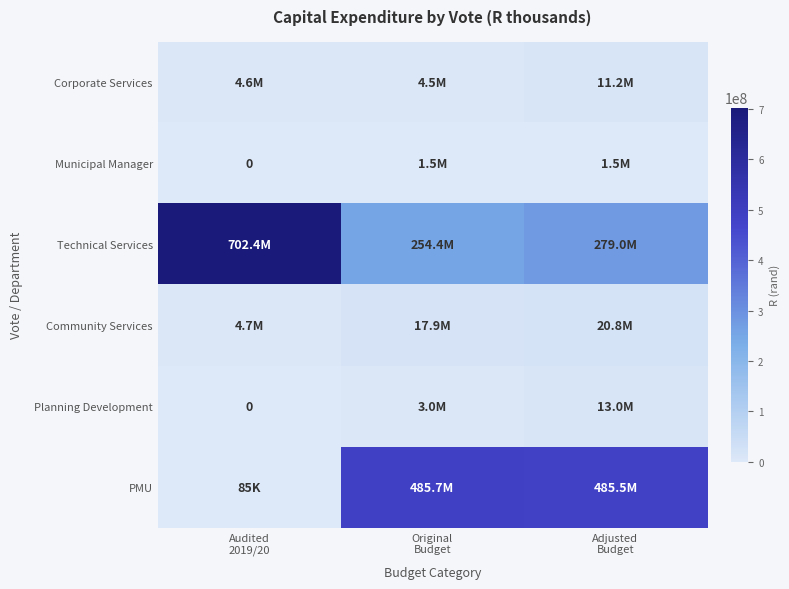

The value of Municipal Manager at Original Budget is 430672.8. True or false?

False